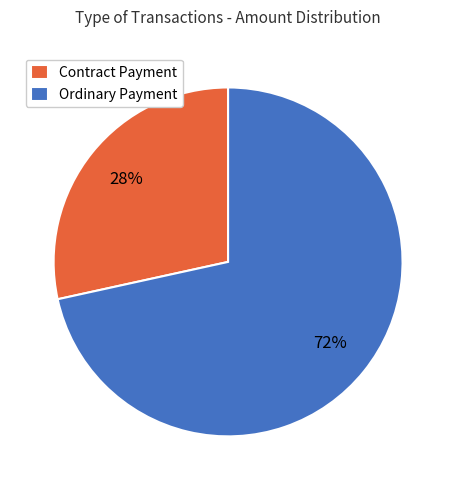

What is the largest slice in the pie chart?

Ordinary Payment